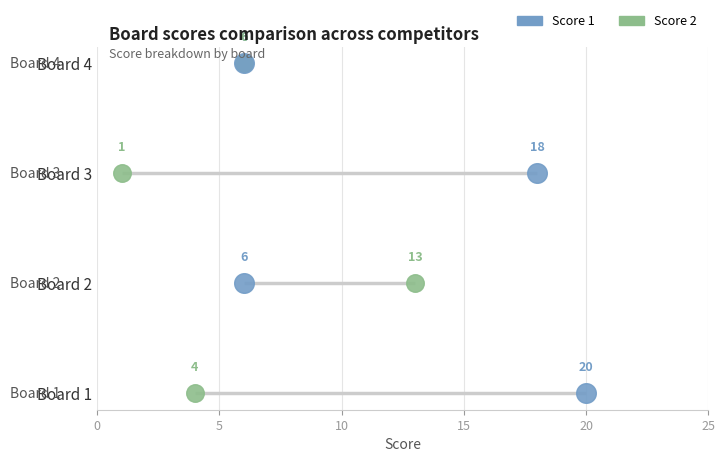

Which series contains the lowest Y value?

Score 2